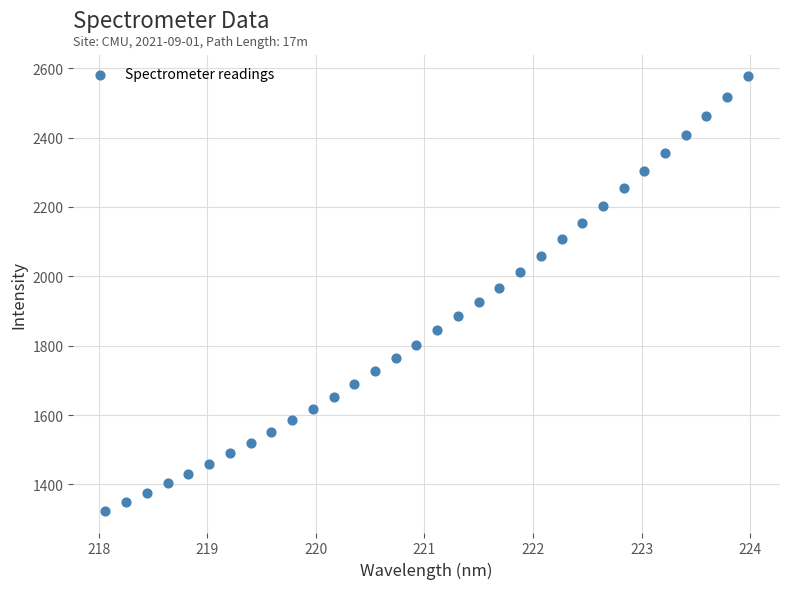

What is the range of Y values (max minus min)?

1252.0